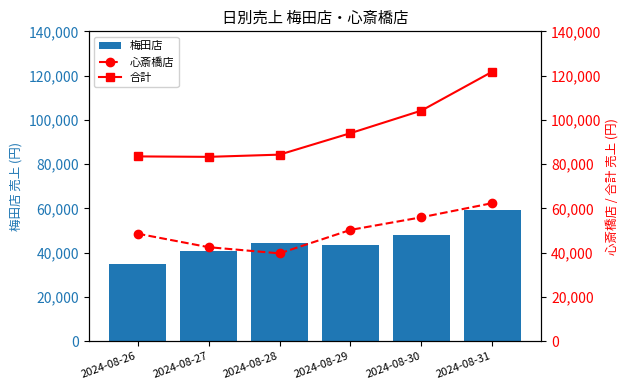

Reading right to left, what are all the values shown in this chart?

梅田店: 59400	48200	43700	44600	40800	34900
心斎橋店: 62400	56000	50300	39700	42500	48600
合計: 121800	104200	94000	84300	83300	83500